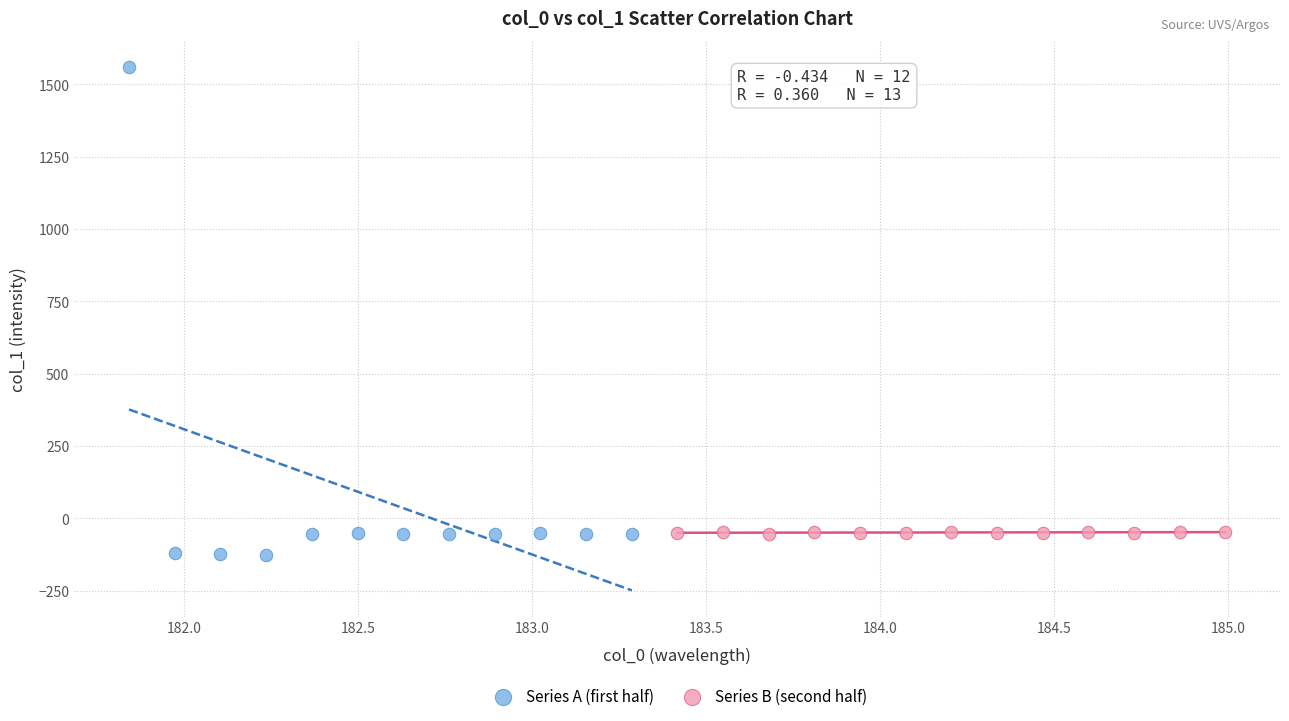

What are all the series names shown in the legend?

Series A (first half), Series B (second half)